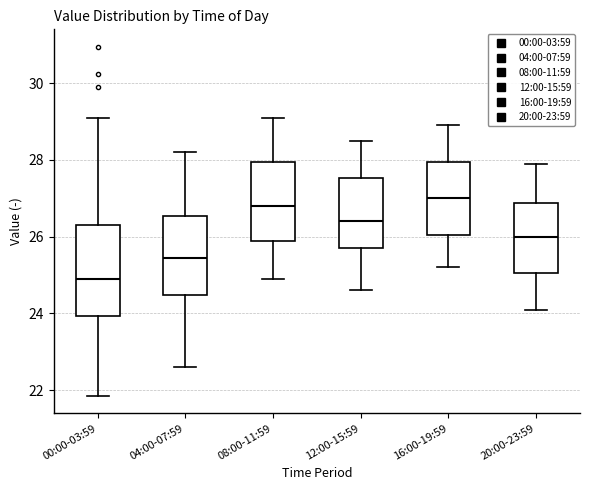

Where is the lower edge of the box for 08:00-11:59 on the y-axis? The values are not printed on the chart, so give them approximately, as read against the axis.

25.8